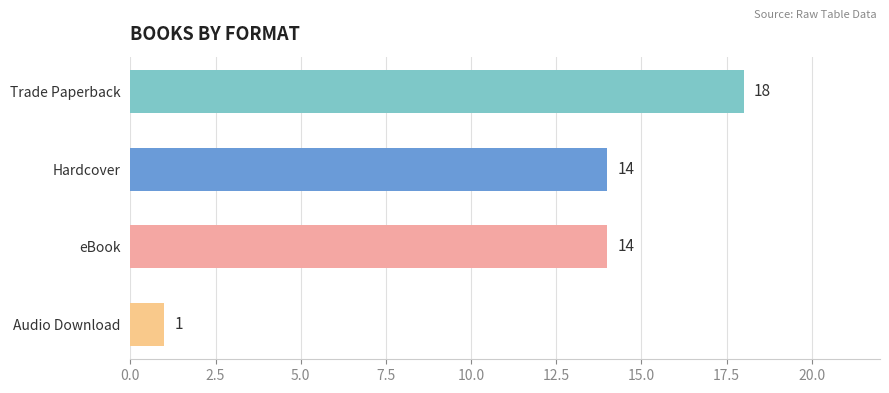

Are the bars horizontal?

Yes